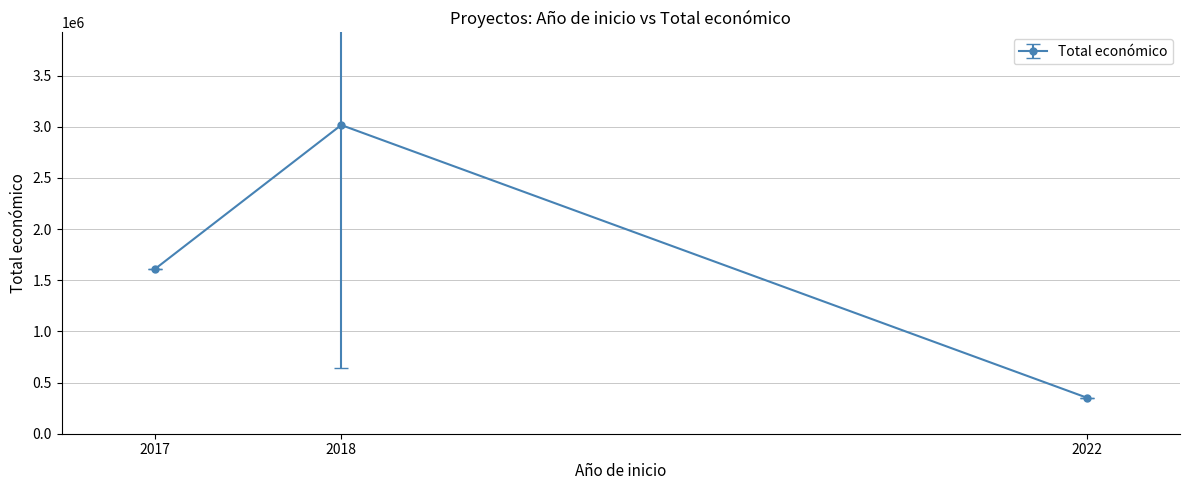

What is the average value?

1659811.8